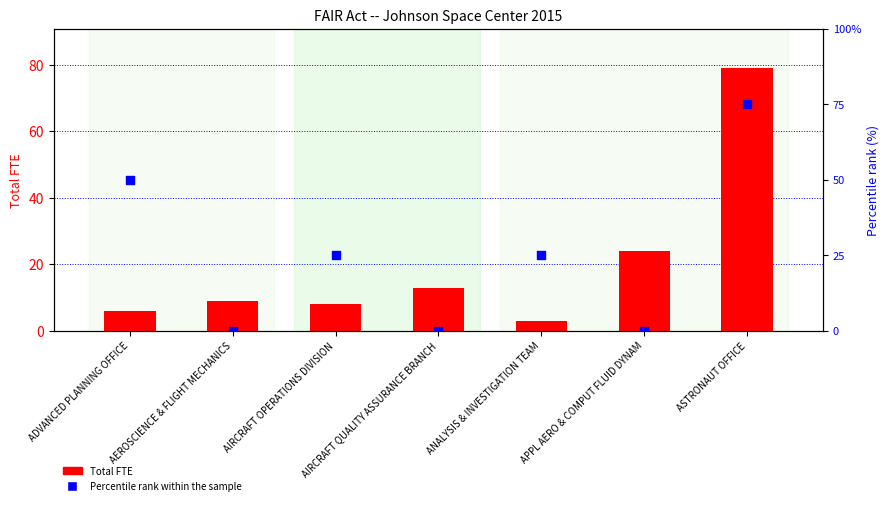

What are all the series names shown in the legend?

Total FTE, Percentile rank within the sample